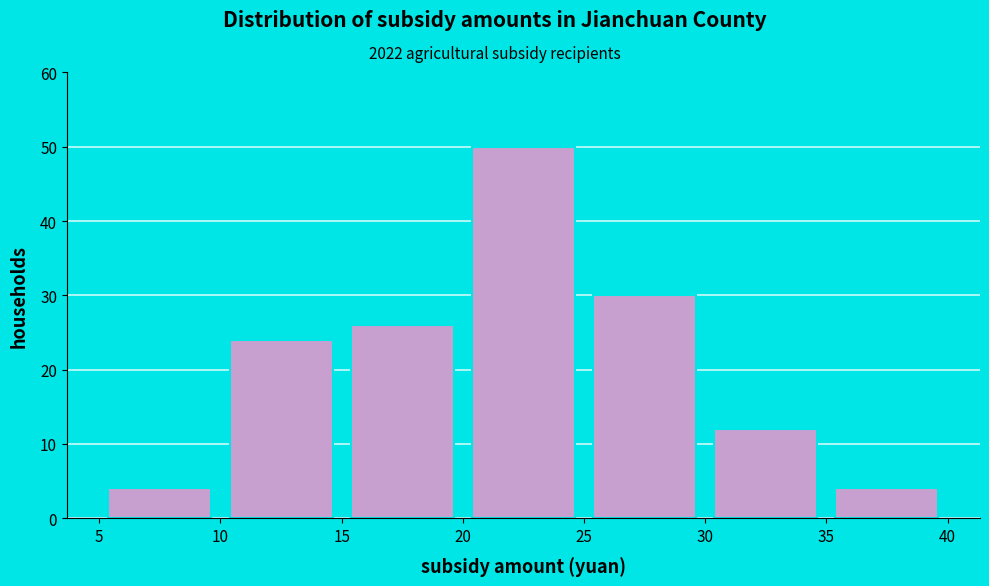

Which range on the x-axis has the tallest bar?

20 to 25